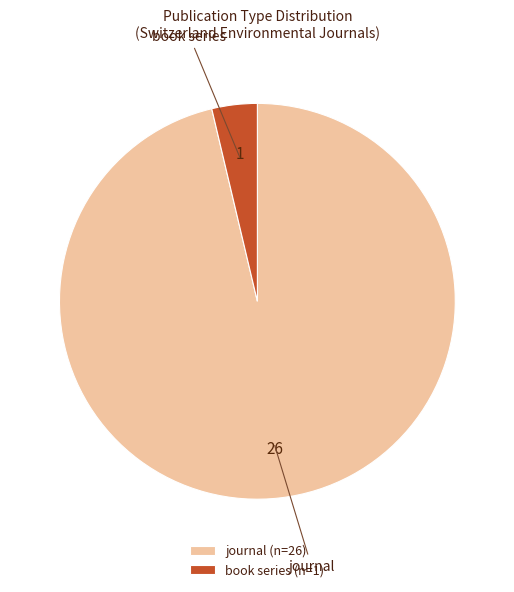

Combined, do book series and journal account for over 50%?

Yes